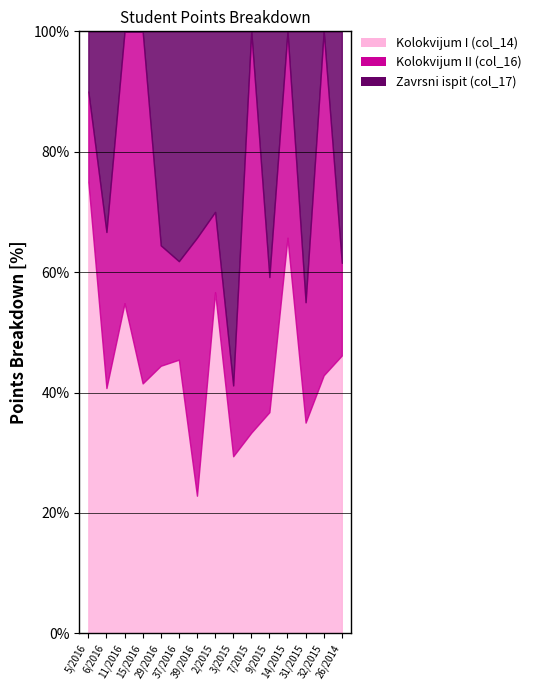

What is the sum of all Zavrsni ispit (col_17) values?

97.0